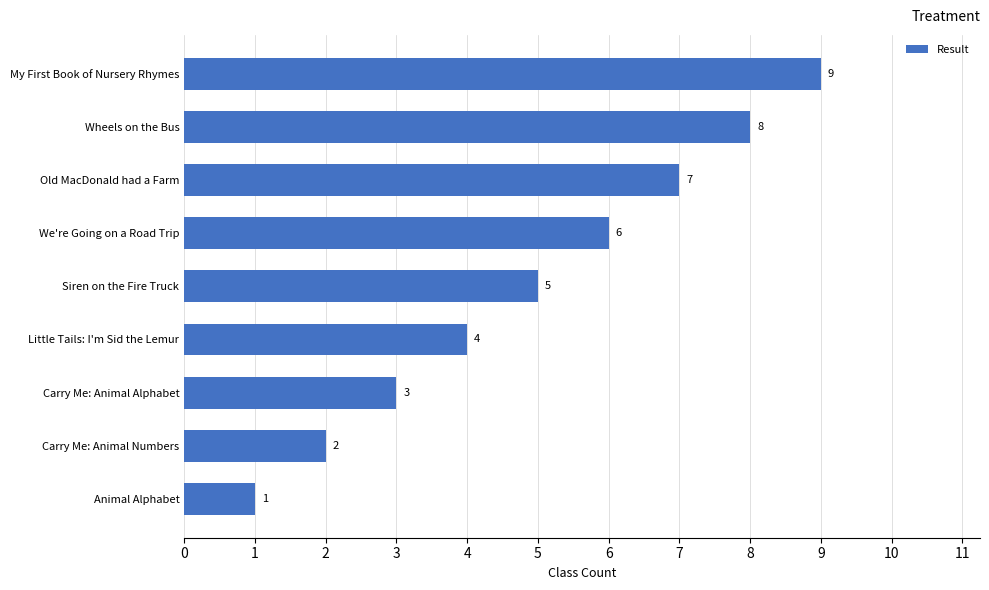

What is the difference between the maximum and minimum values?

8